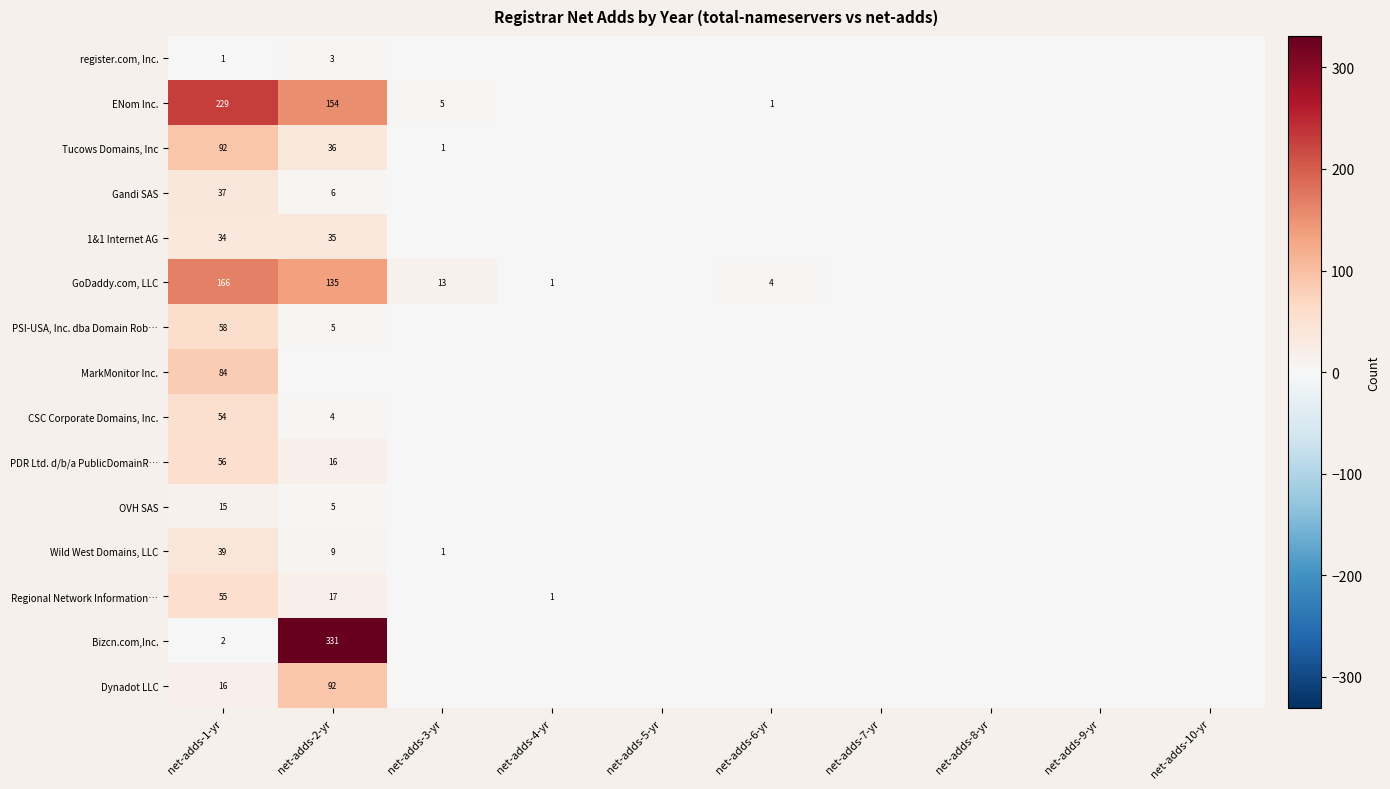

Which category has the lowest value across all series?

net-adds-3-yr